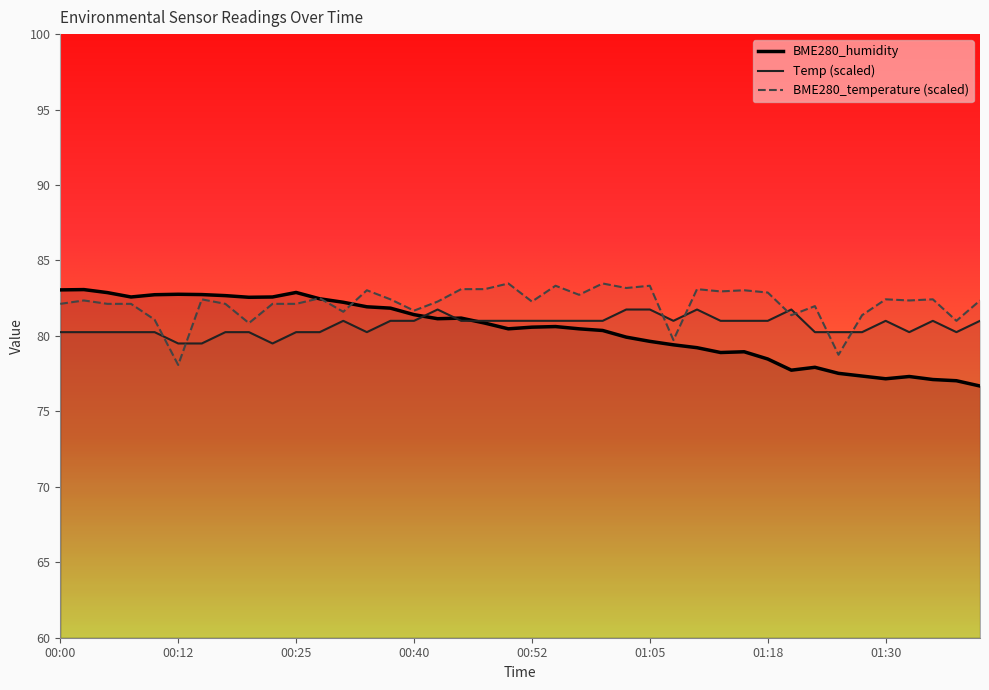

What is the maximum value for BME280_temperature?

83.5